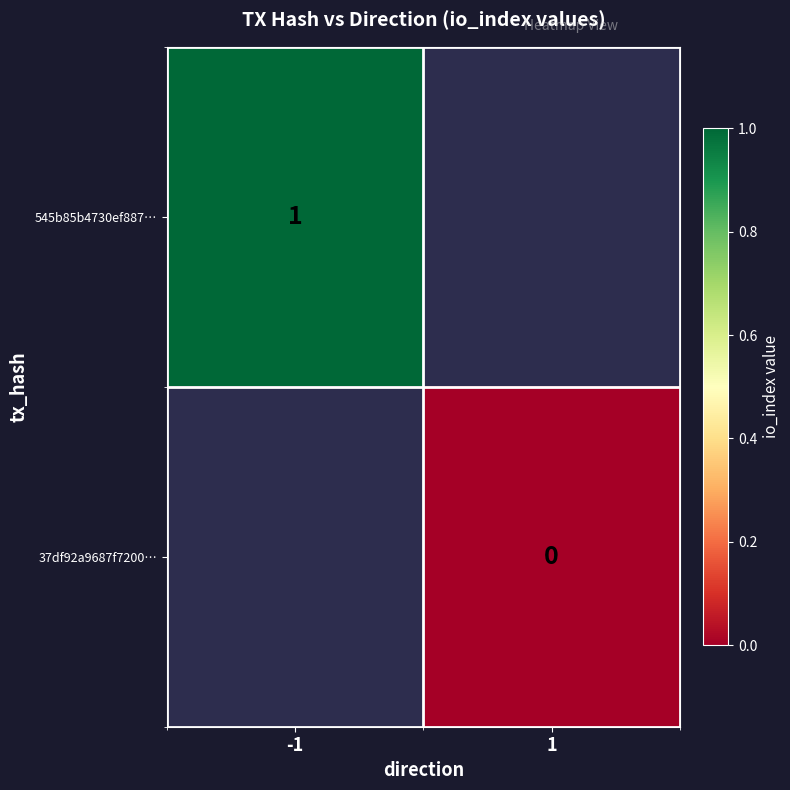

The 545b85b4730ef887… series shows 1 at -1. True or false?

True